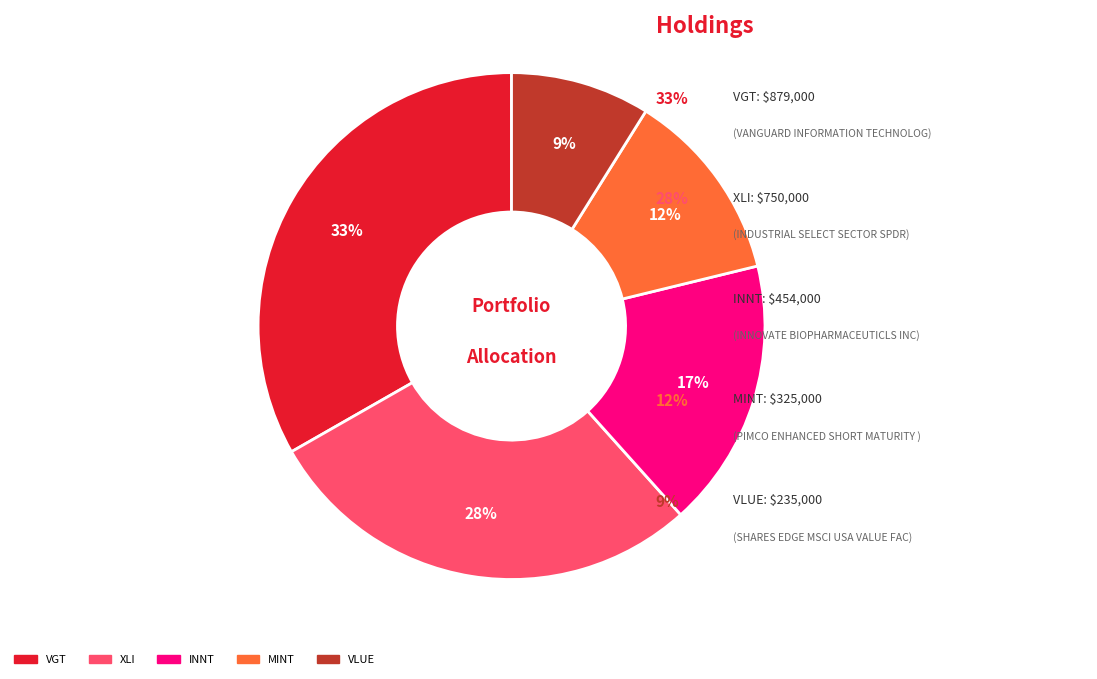

To the nearest percent, what is the difference between the largest and smallest slice percentages?

24%